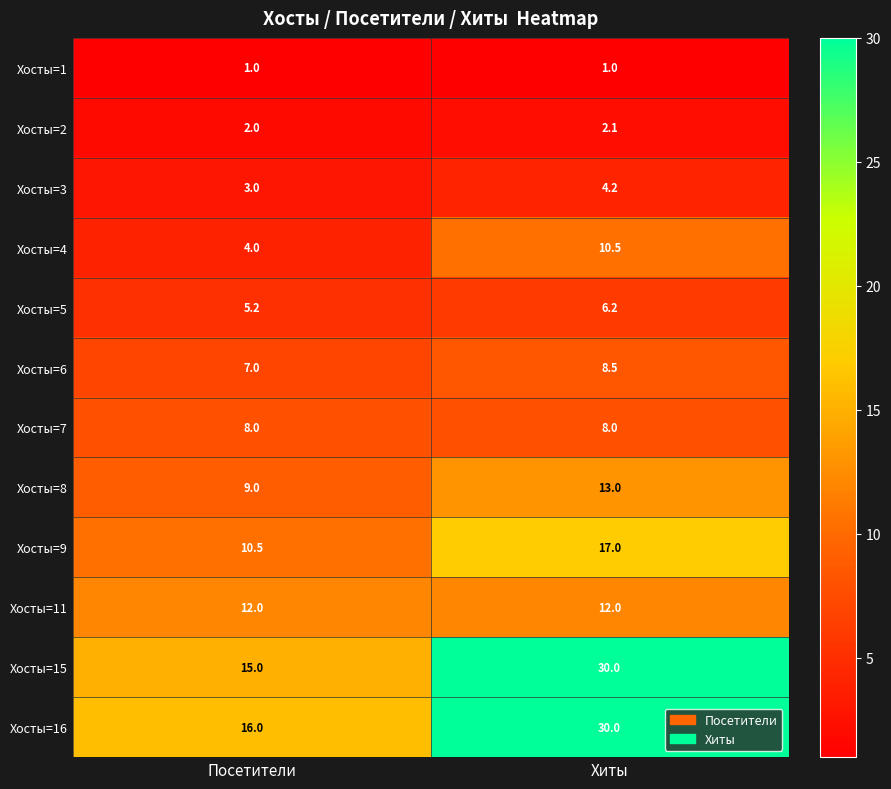

True or false: Хосты=4 has a value of 10.5 at Хиты.

True